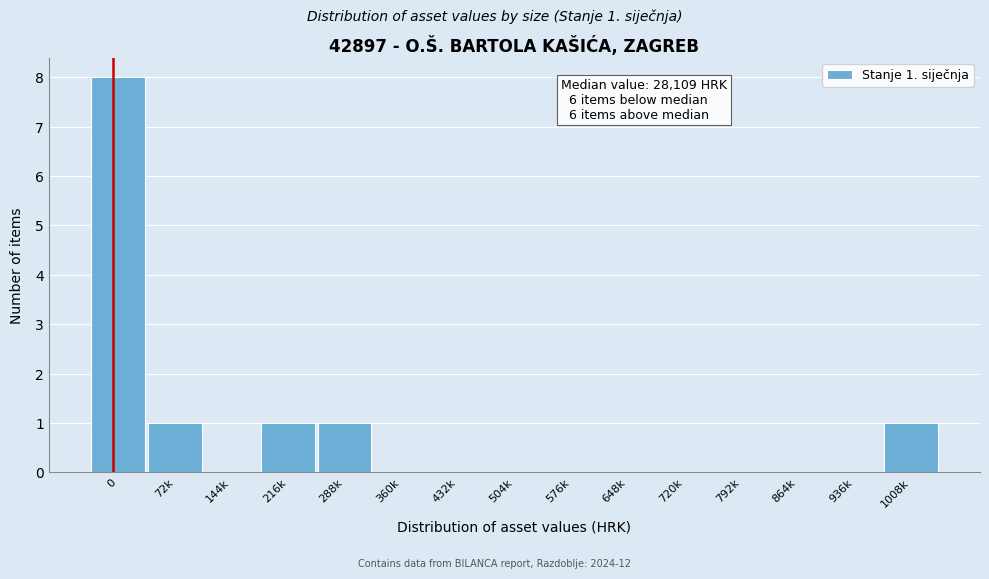

Reading left to right, list all the values displayed in this chart.

0=8	72k=1	144k=0	216k=1	288k=1	360k=0	432k=0	504k=0	576k=0	648k=0	720k=0	792k=0	864k=0	936k=0	1008k=1